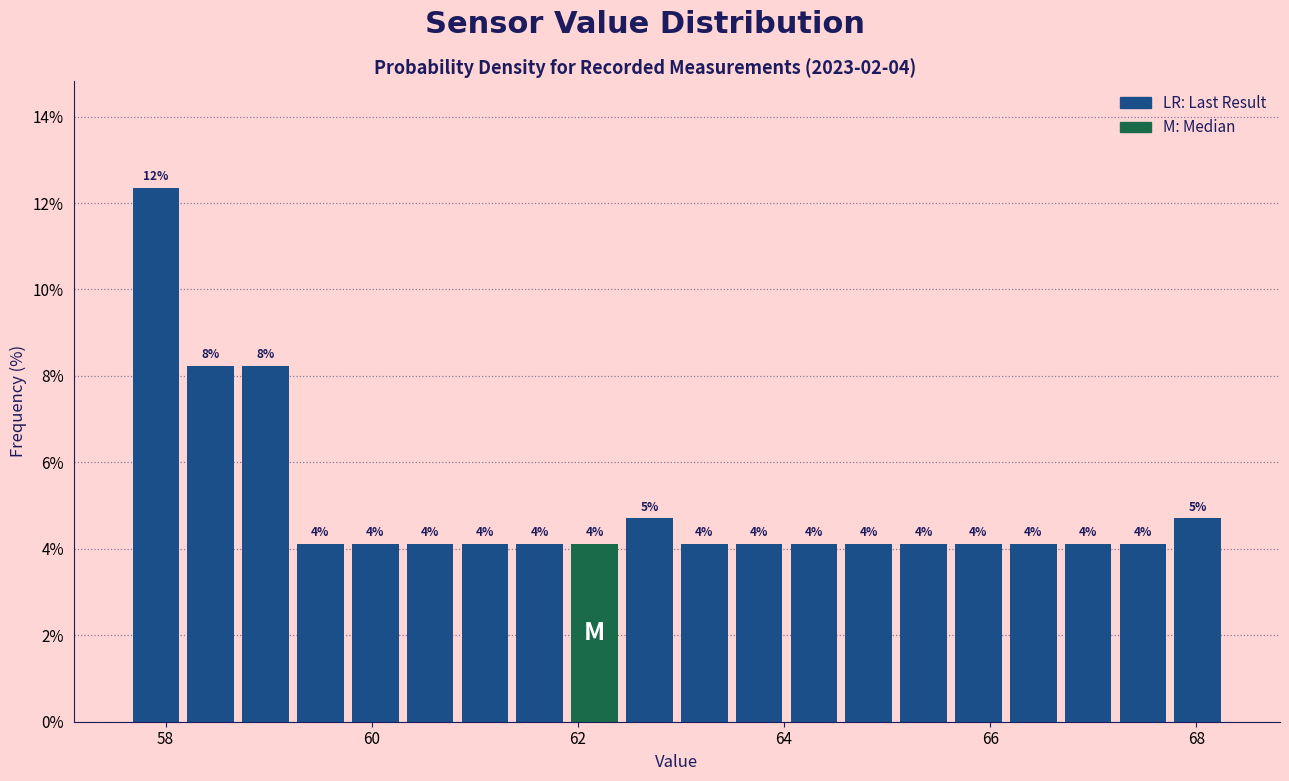

Around what value on the x-axis is the tallest bar? Give the approximate position of its centre, as read against the axis.

58.0